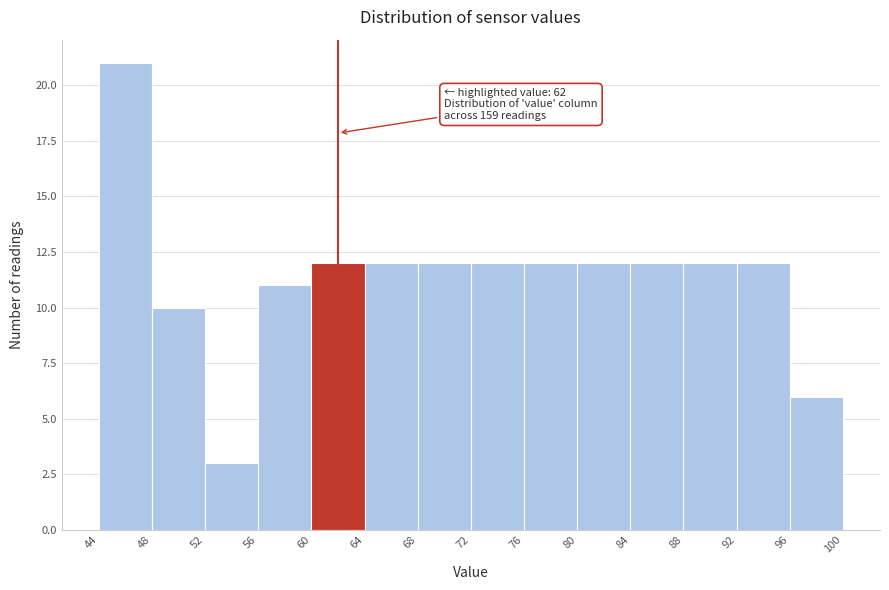

Over which range of the x-axis is the bar tallest?

44 to 48